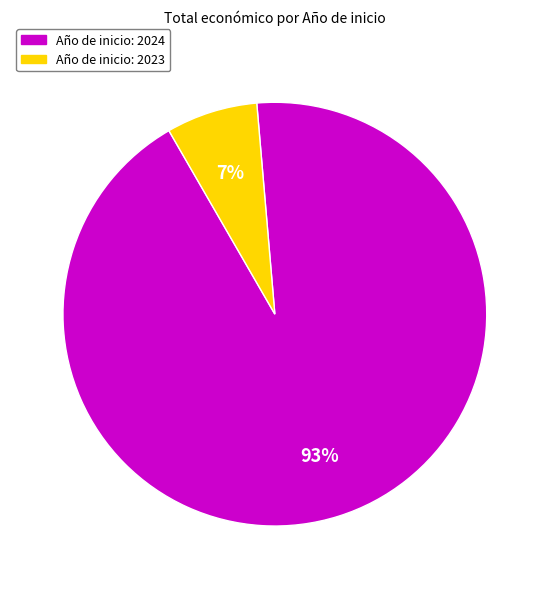

To the nearest percent, what is the average slice percentage?

50%